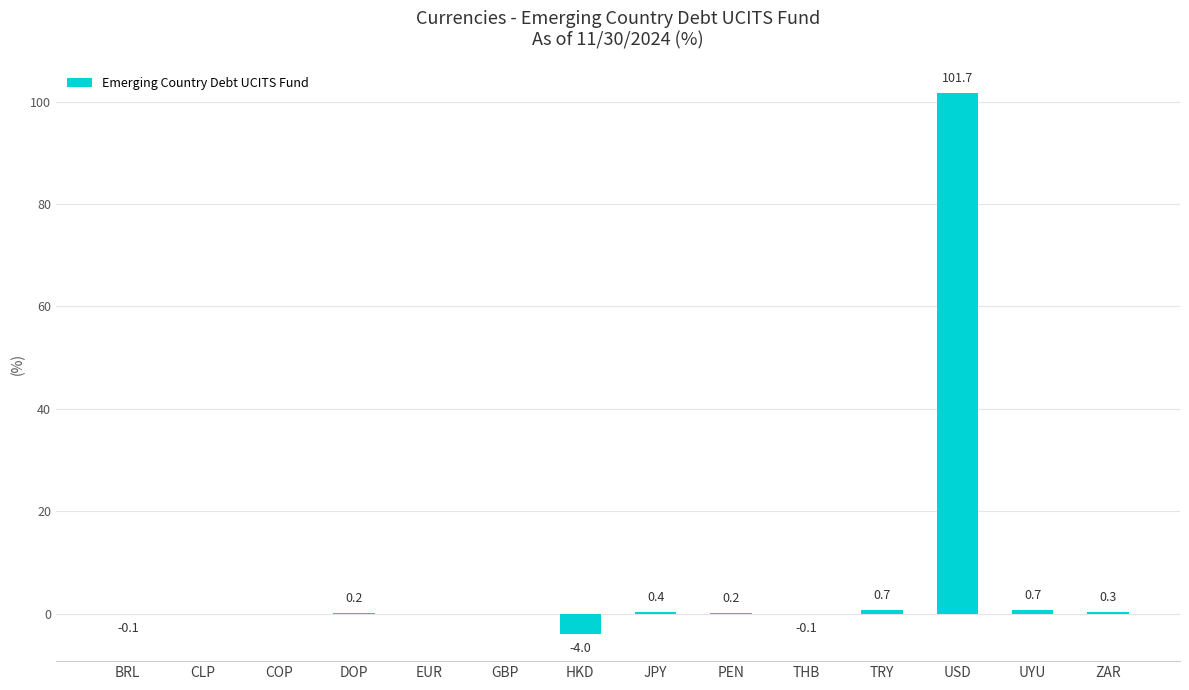

Read the value at UYU.

0.7